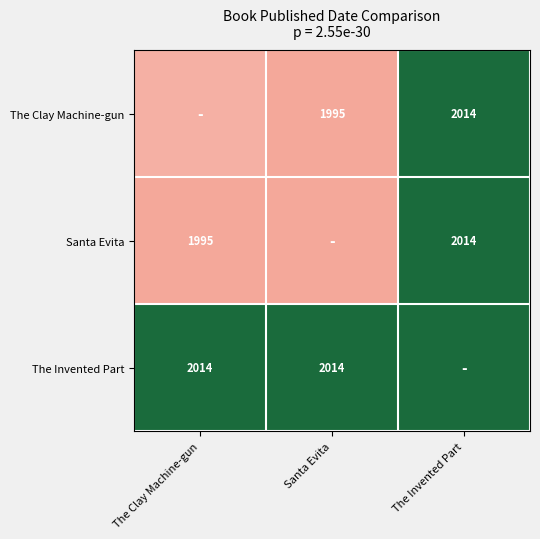

List the labels in order of Santa Evita value, largest first.

The Invented Part, The Clay Machine-gun, Santa Evita